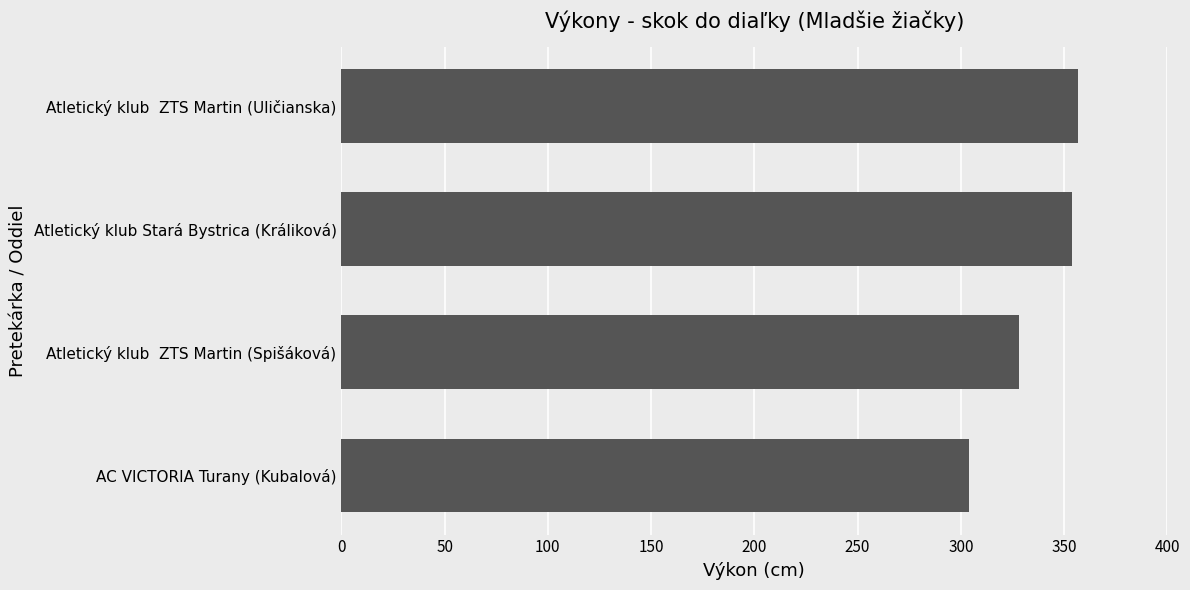

What is the approximate value at AC VICTORIA Turany (Kubalová)?

304